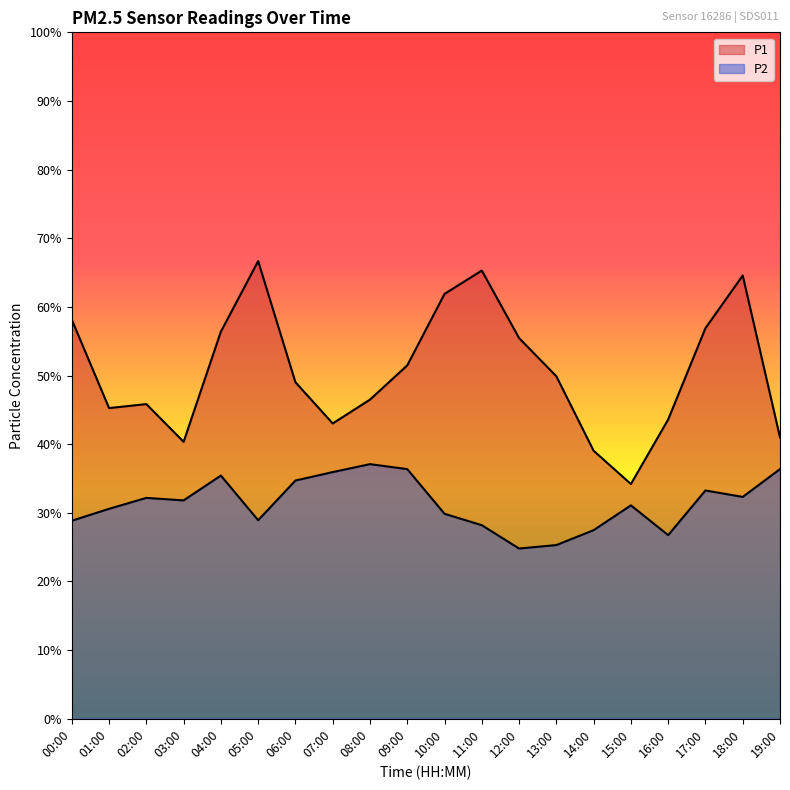

What is the label of the 5th point from the left?

04:00